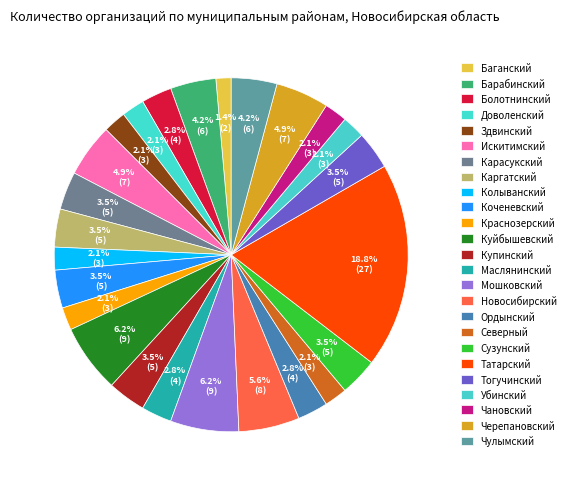

Does Каргатский represent more than half of the total?

No